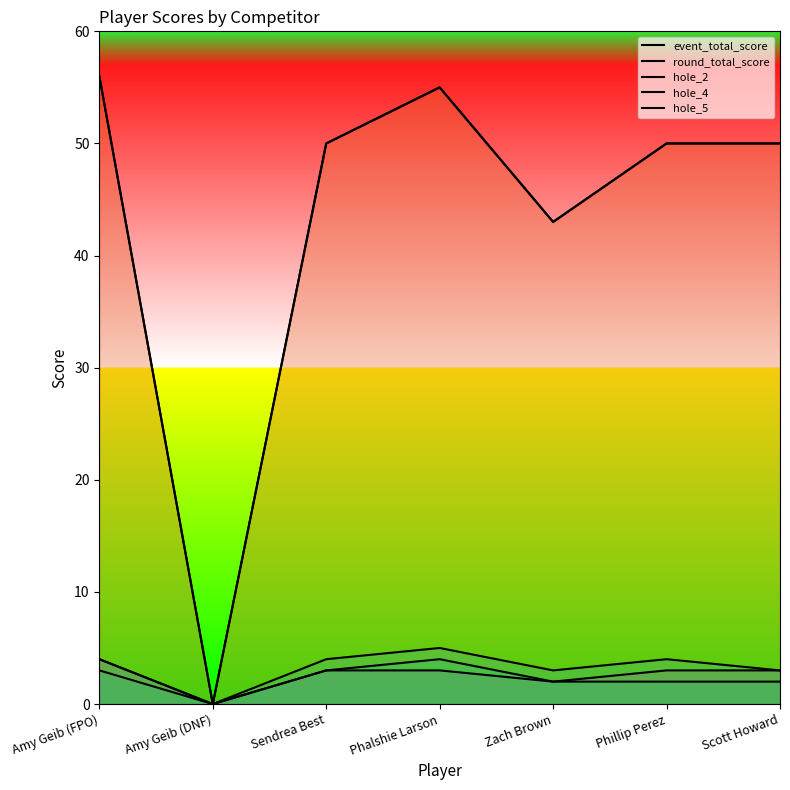

How many lines are shown in the chart?

5